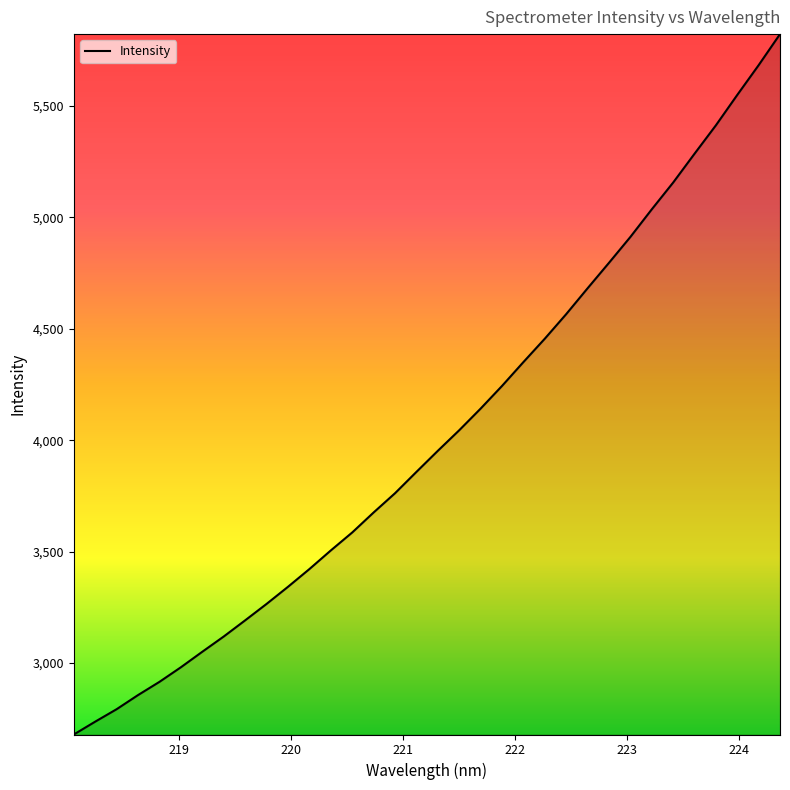

Count the number of categories in the chart.

34